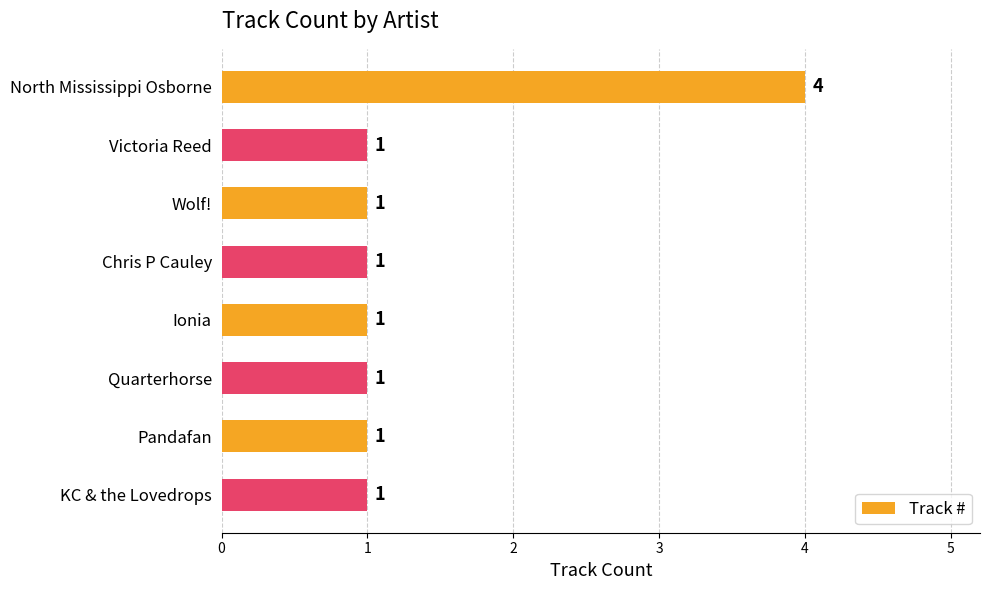

Does the chart contain any negative values?

No